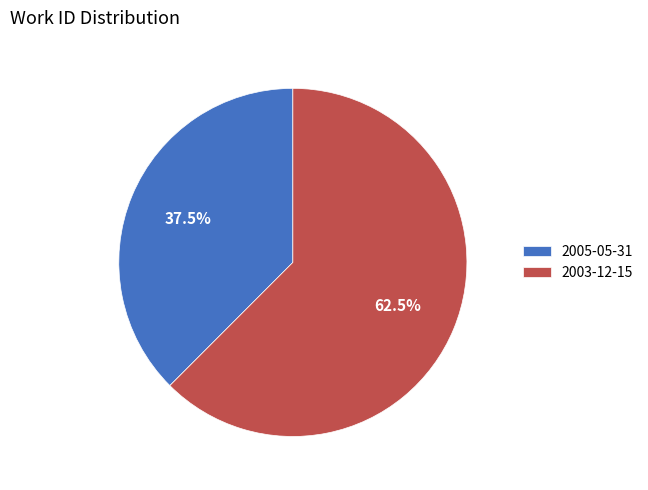

What is the smallest slice in the pie chart?

2005-05-31